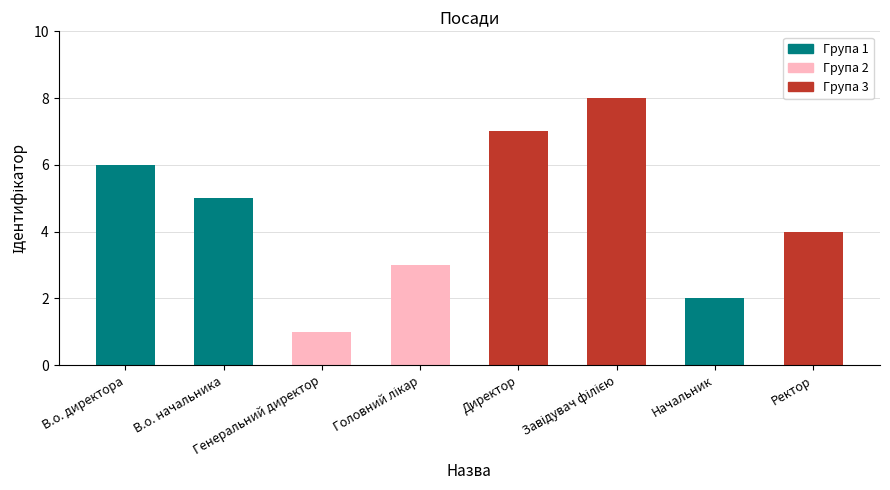

Which has a higher value, Начальник or Директор?

Директор